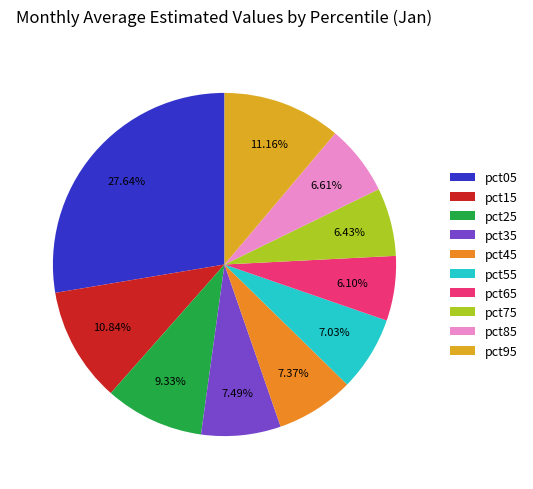

How many segments does this pie chart have?

10